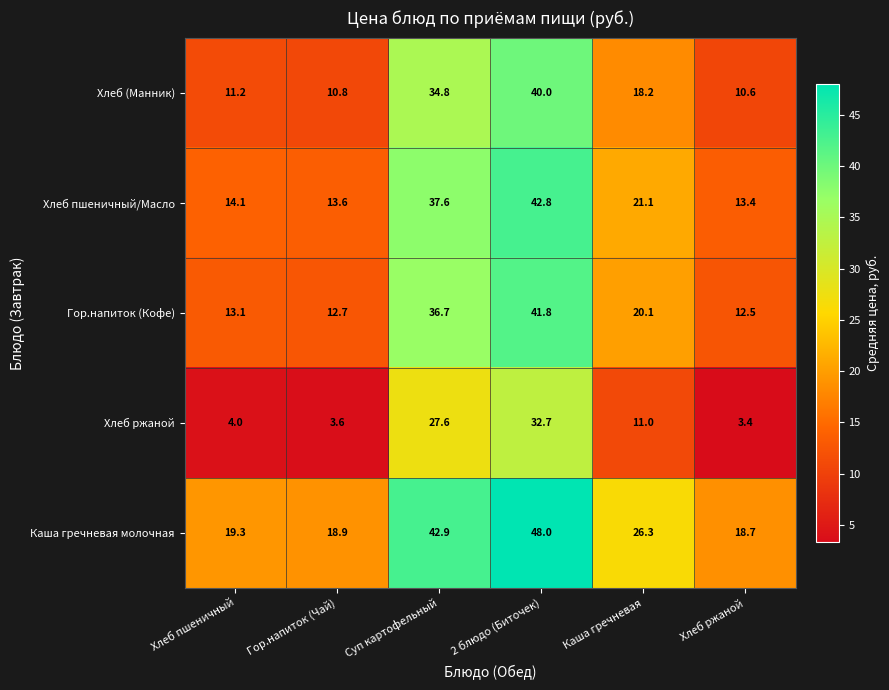

What value does the Каша гречневая молочная series have at Хлеб ржаной?

18.7